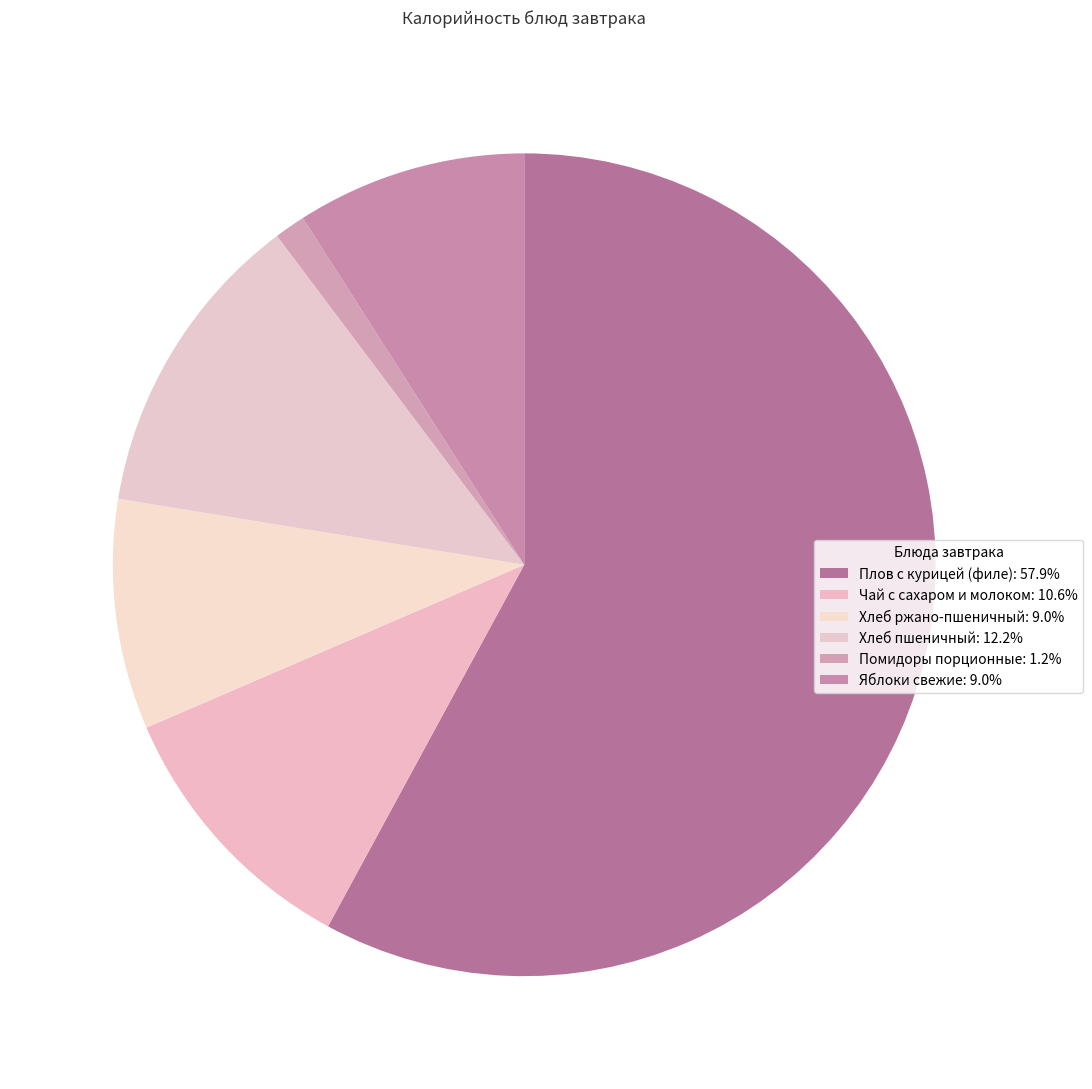

Does Помидоры порционные account for over 50% of the chart?

No